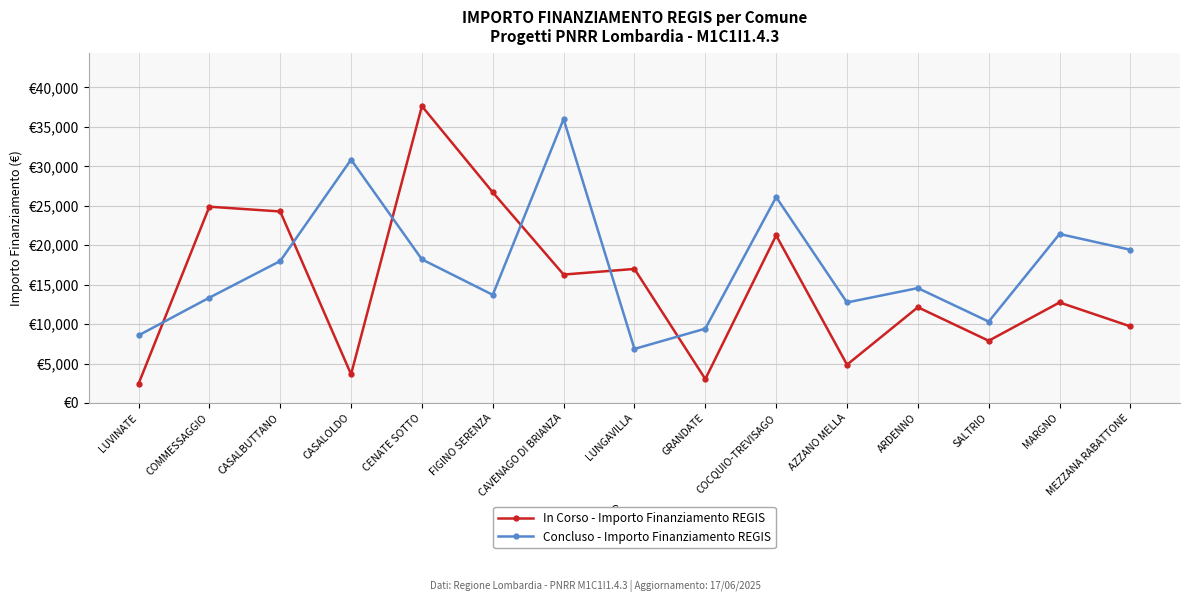

What is the smallest value displayed?

2428